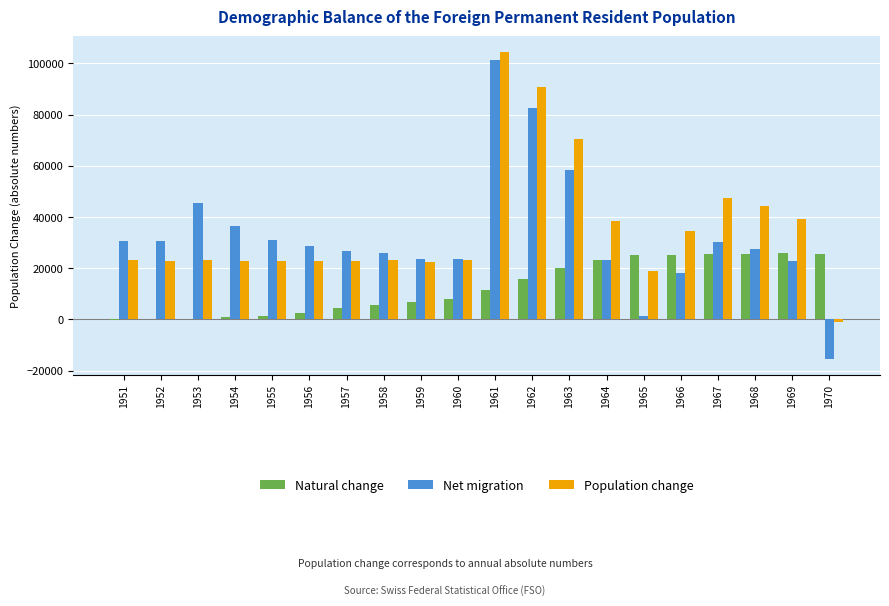

Which series has the widest spread of values?

Net migration